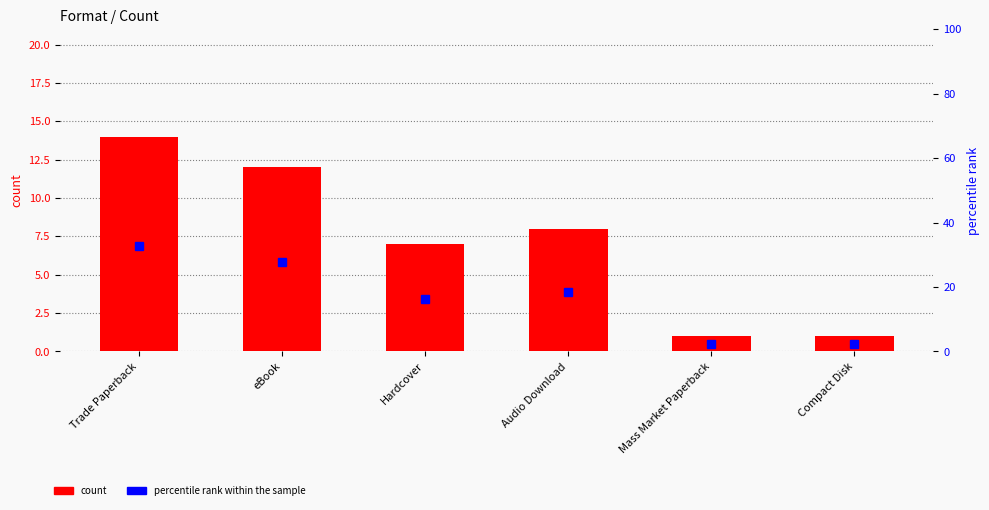

Count the number of data series in this chart.

2